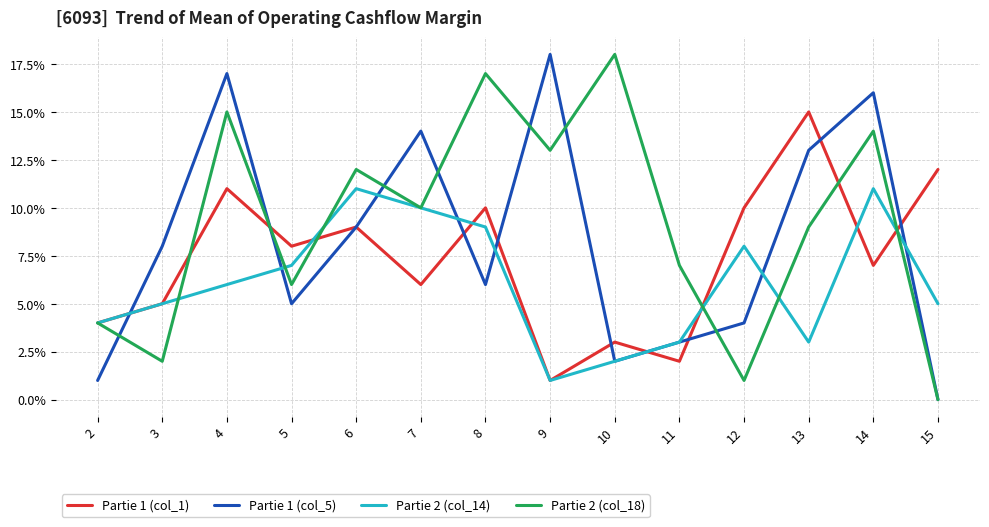

At which label does Partie 2 (col_18) first exceed 10?

4